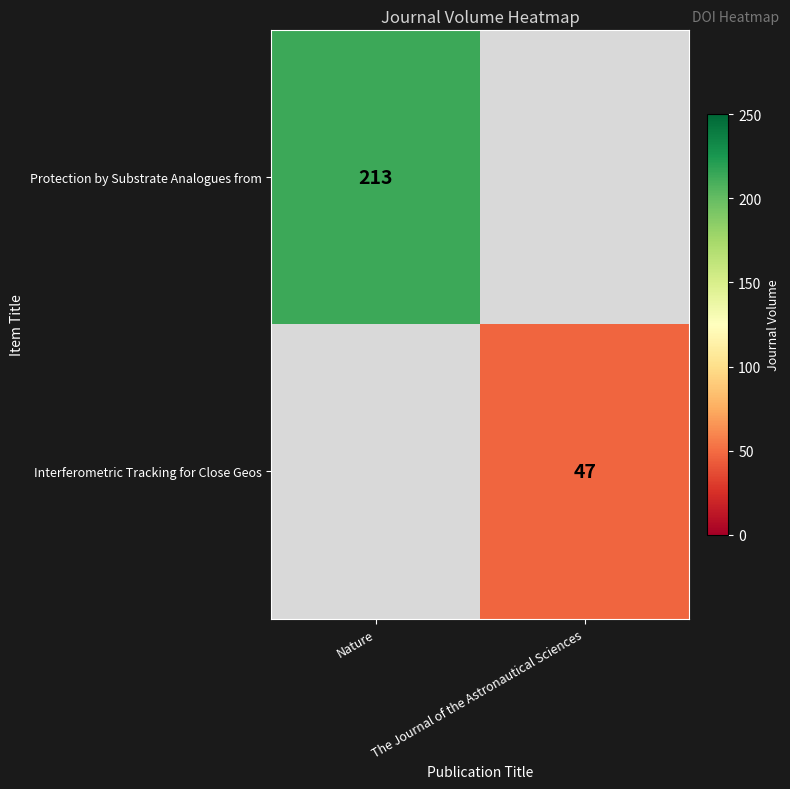

True or false: Interferometric Tracking for Close Geos has a value of 66 at The Journal of the Astronautical Sciences.

False